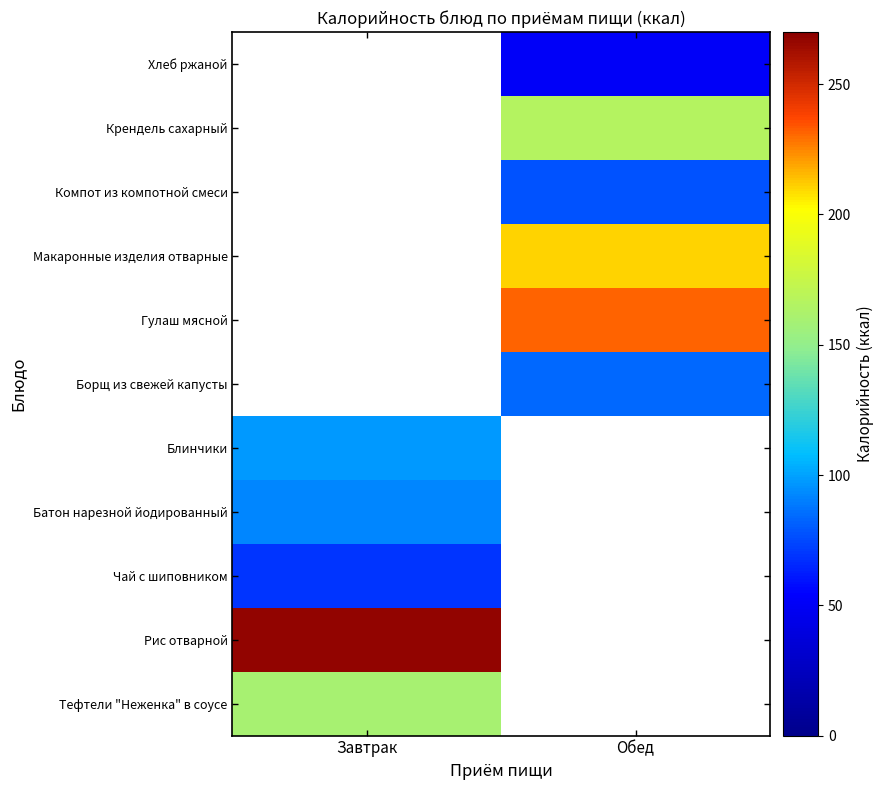

At which category does the chart reach its minimum across all series?

Обед